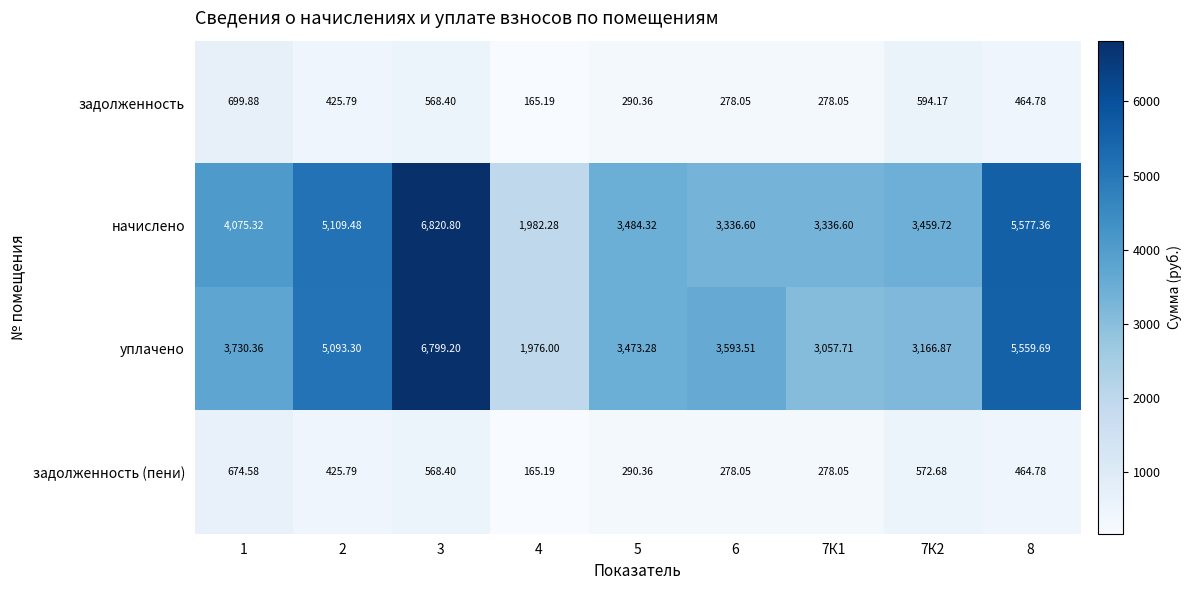

At which category does the chart reach its peak across all series?

3